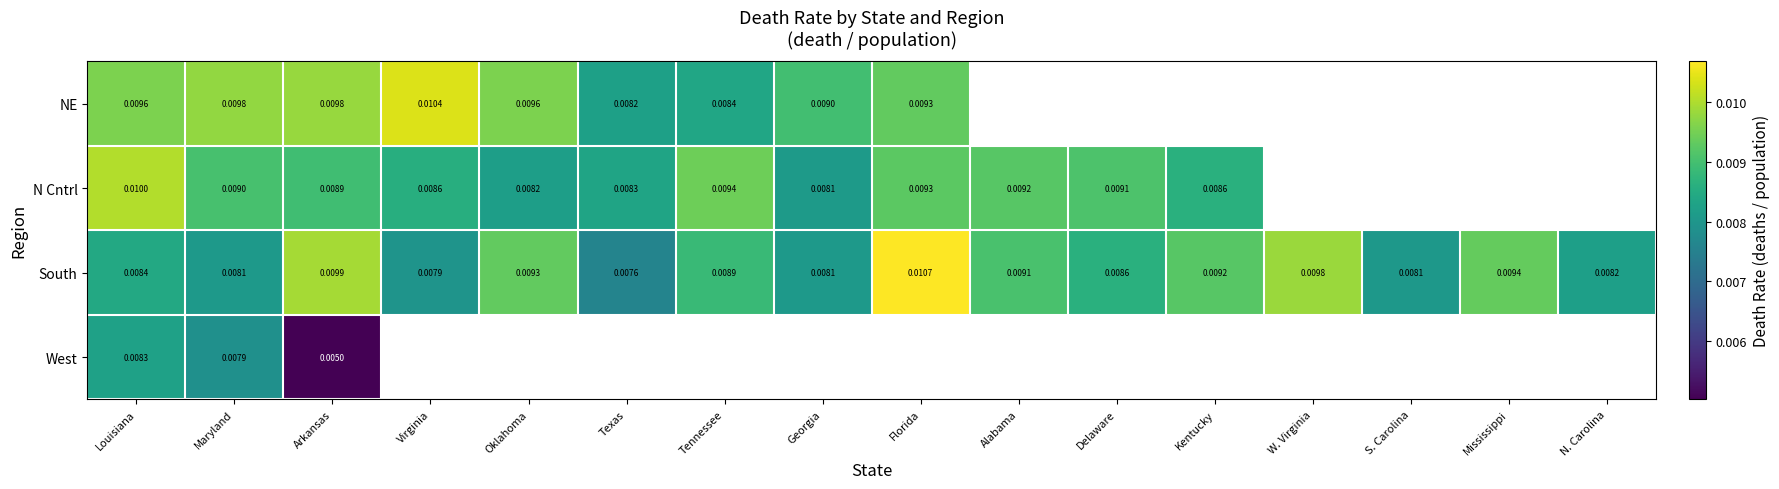

Rank the categories by South value from lowest to highest.

Texas, Virginia, S. Carolina, Maryland, Georgia, N. Carolina, Louisiana, Delaware, Tennessee, Alabama, Kentucky, Oklahoma, Mississippi, W. Virginia, Arkansas, Florida